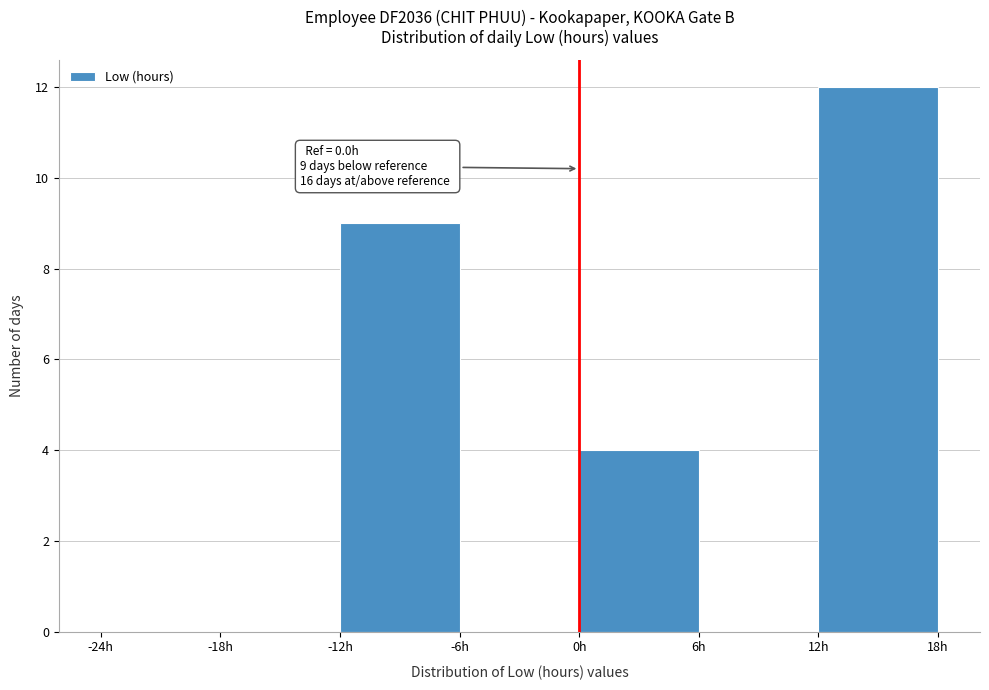

Over which range of the x-axis is the bar tallest?

12 to 18